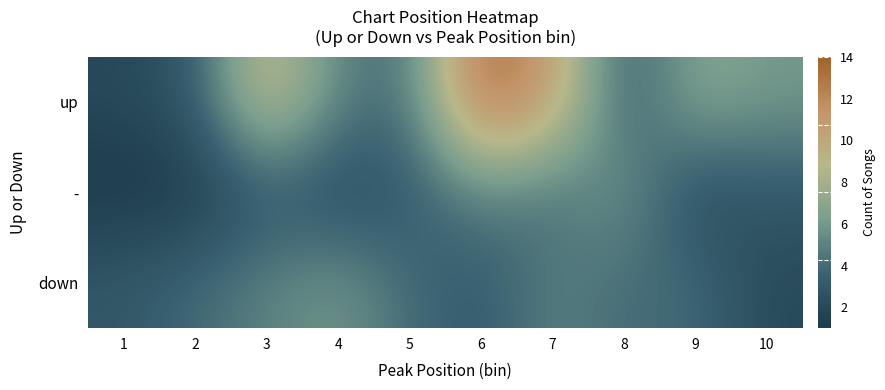

What is the maximum value shown in the chart?

14